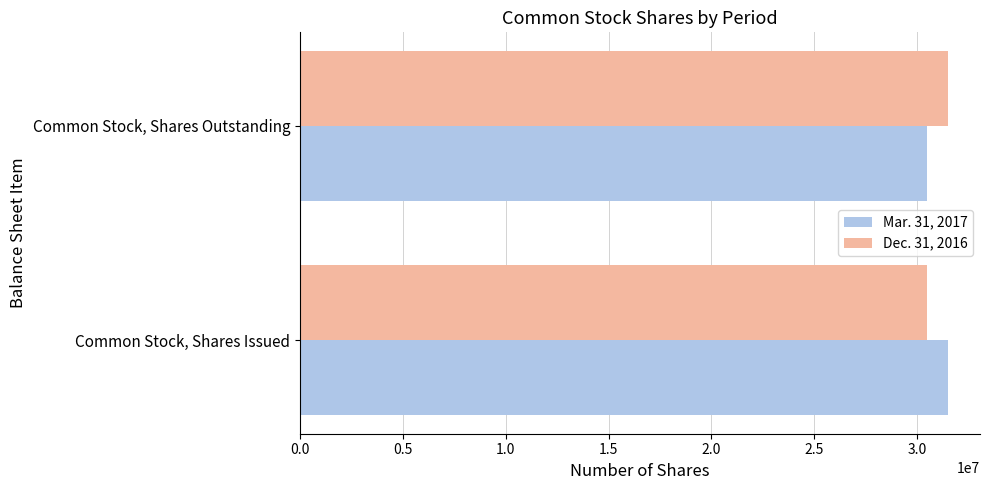

At how many categories does at least one series exceed 31182744?

2